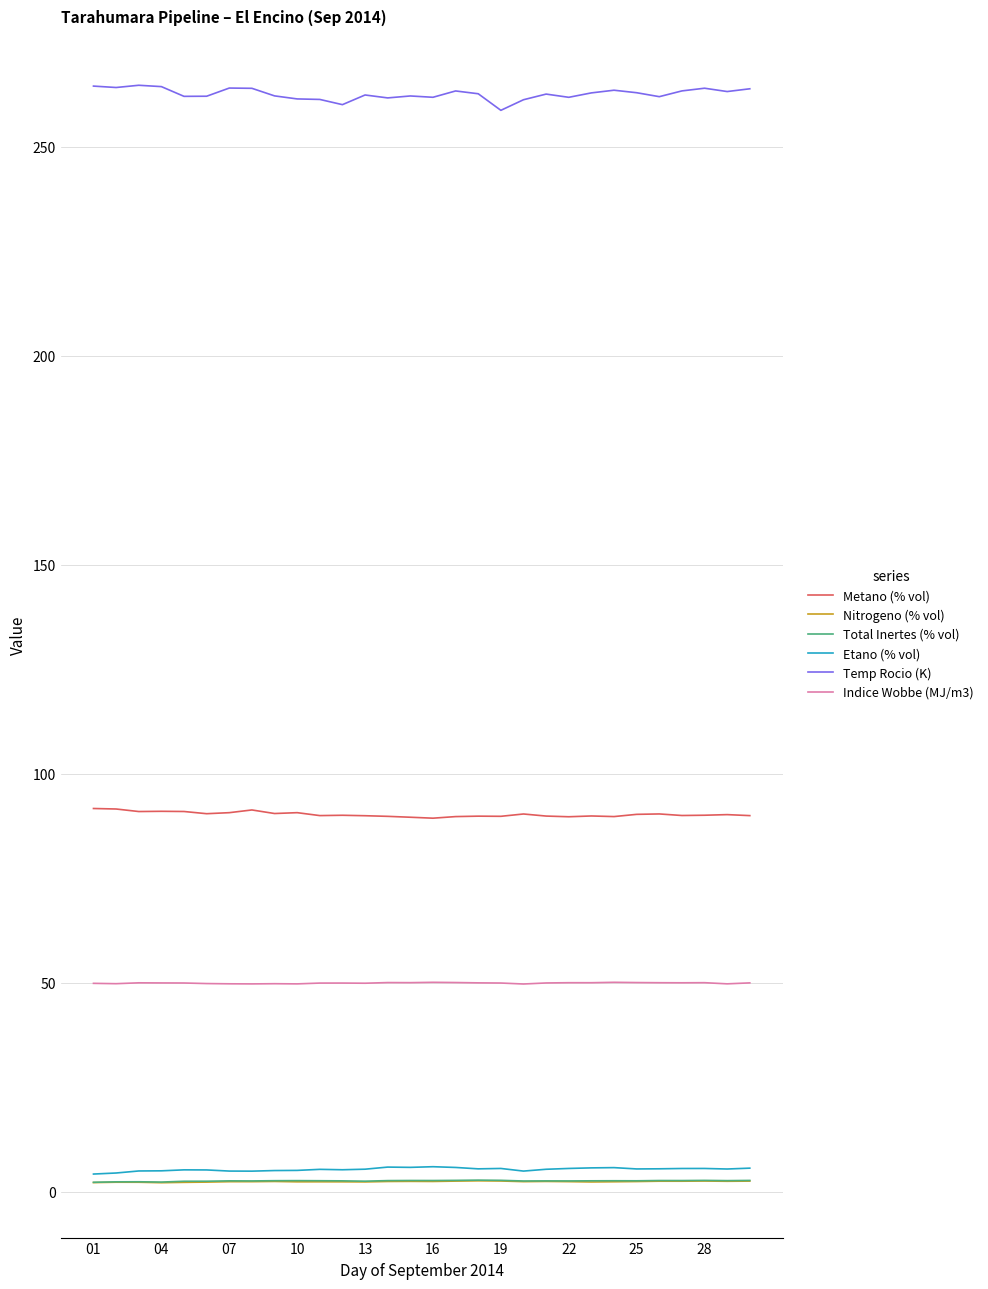

Which series has the largest total across all categories?

Temp Rocio (K)